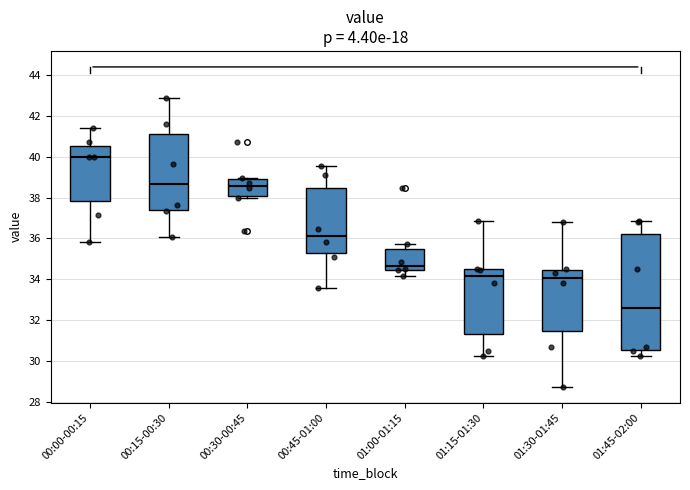

Which box has the highest median line?

00:00-00:15